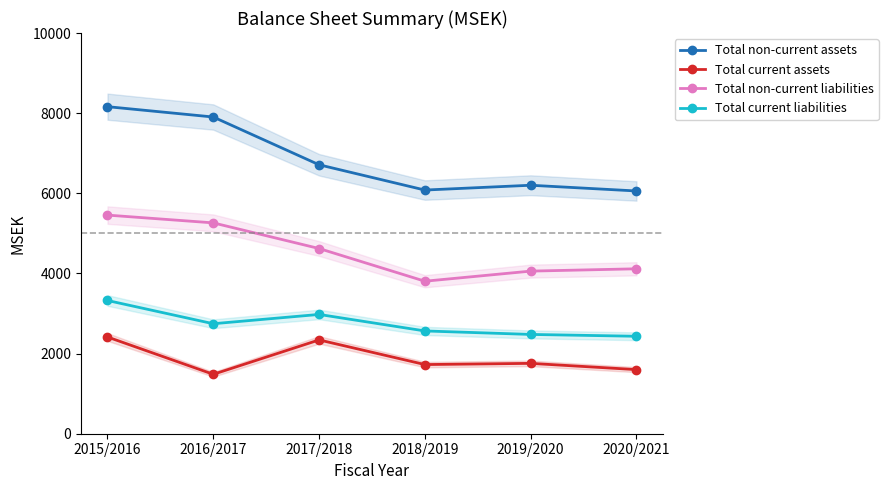

How many interior local peaks does the Total non-current assets series have?

1